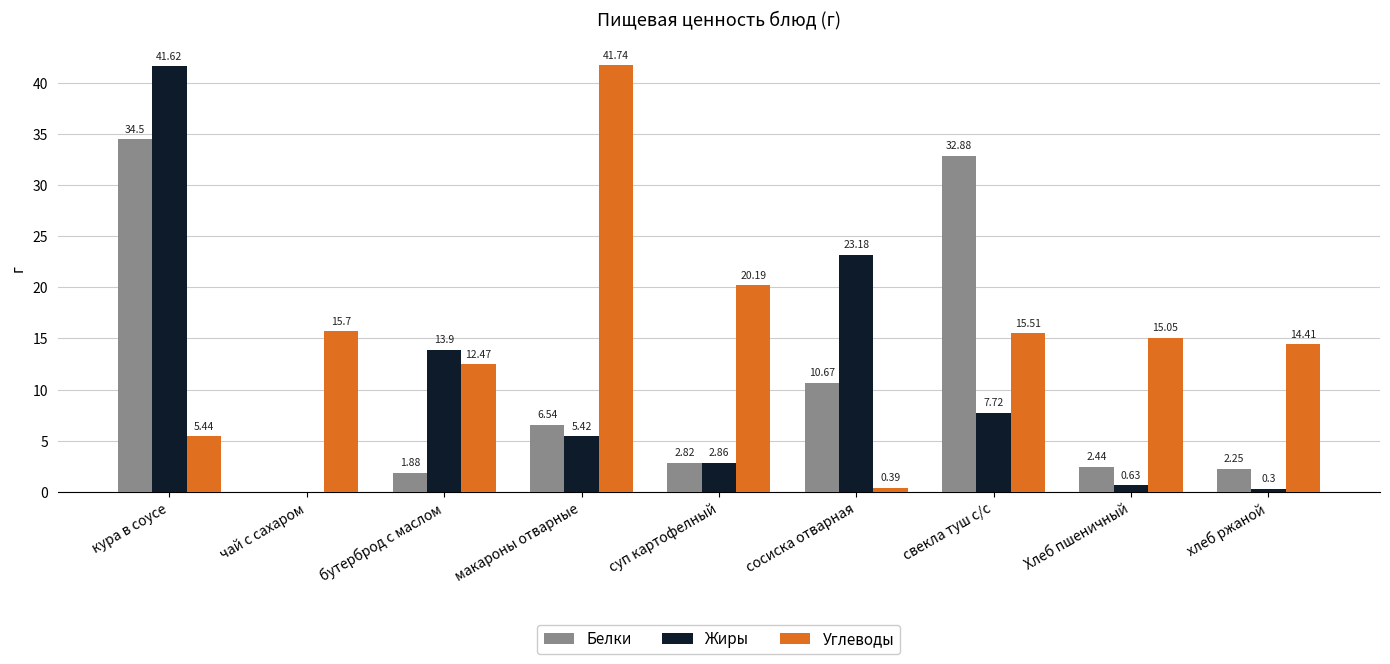

At which category is the sum across all series the highest?

кура в соусе